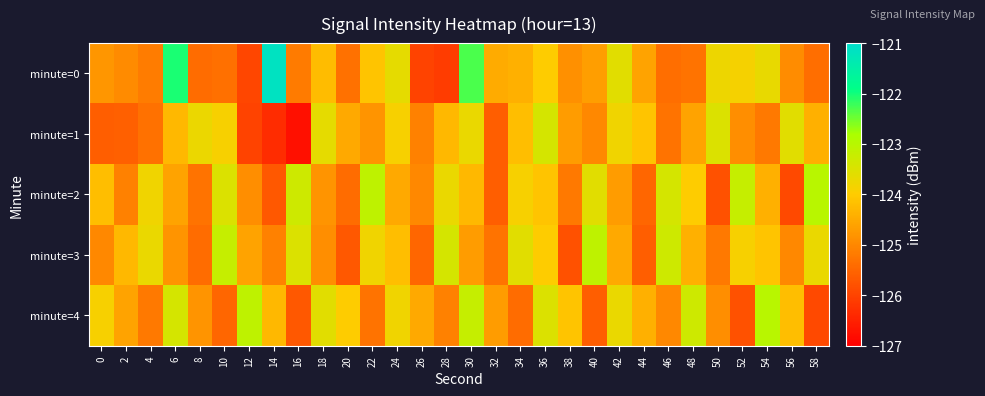

What is the spread (max minus min) of values at 34?

1.8